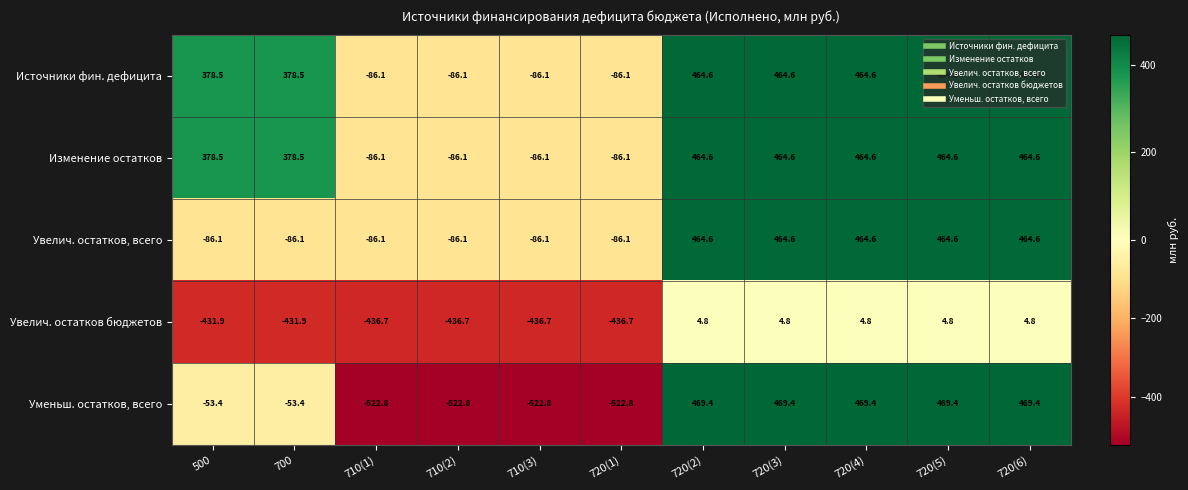

How many distinct data groups are displayed?

5